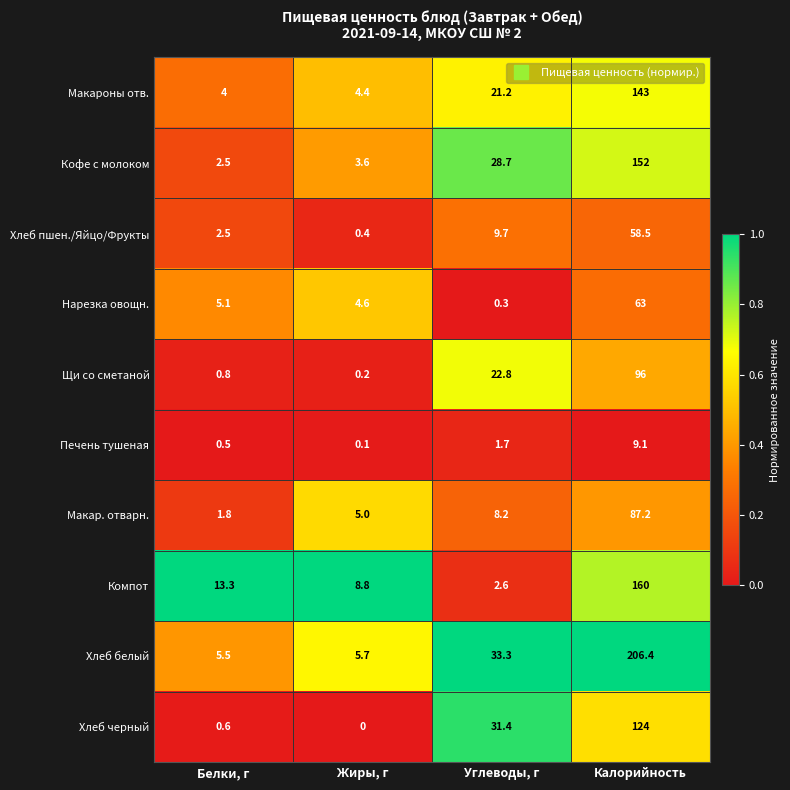

What is the maximum value shown in the chart?

206.4